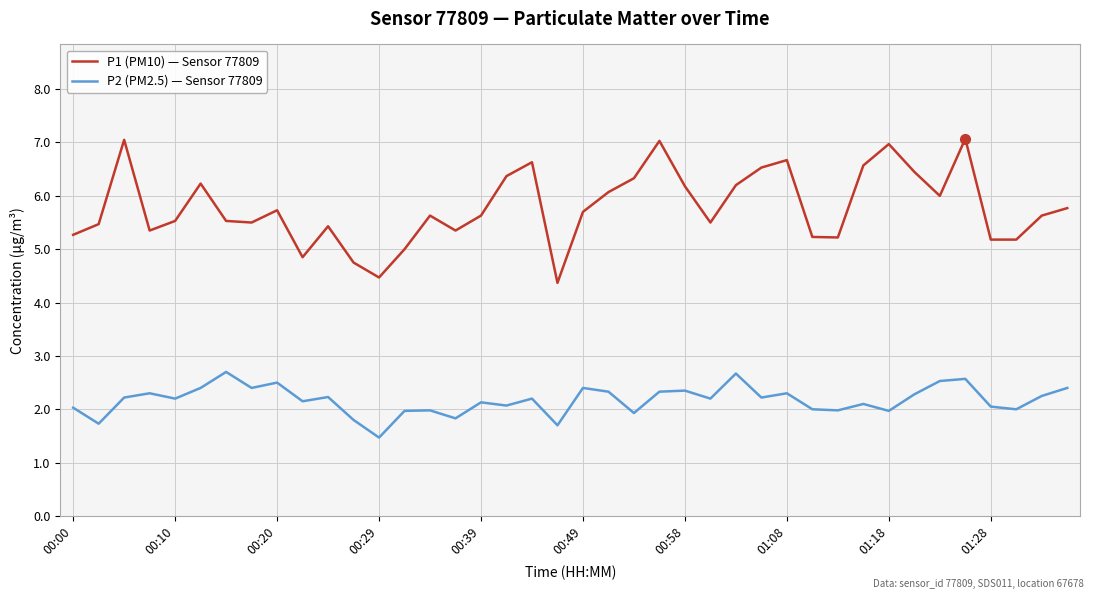

What is the greatest value displayed?

7.1